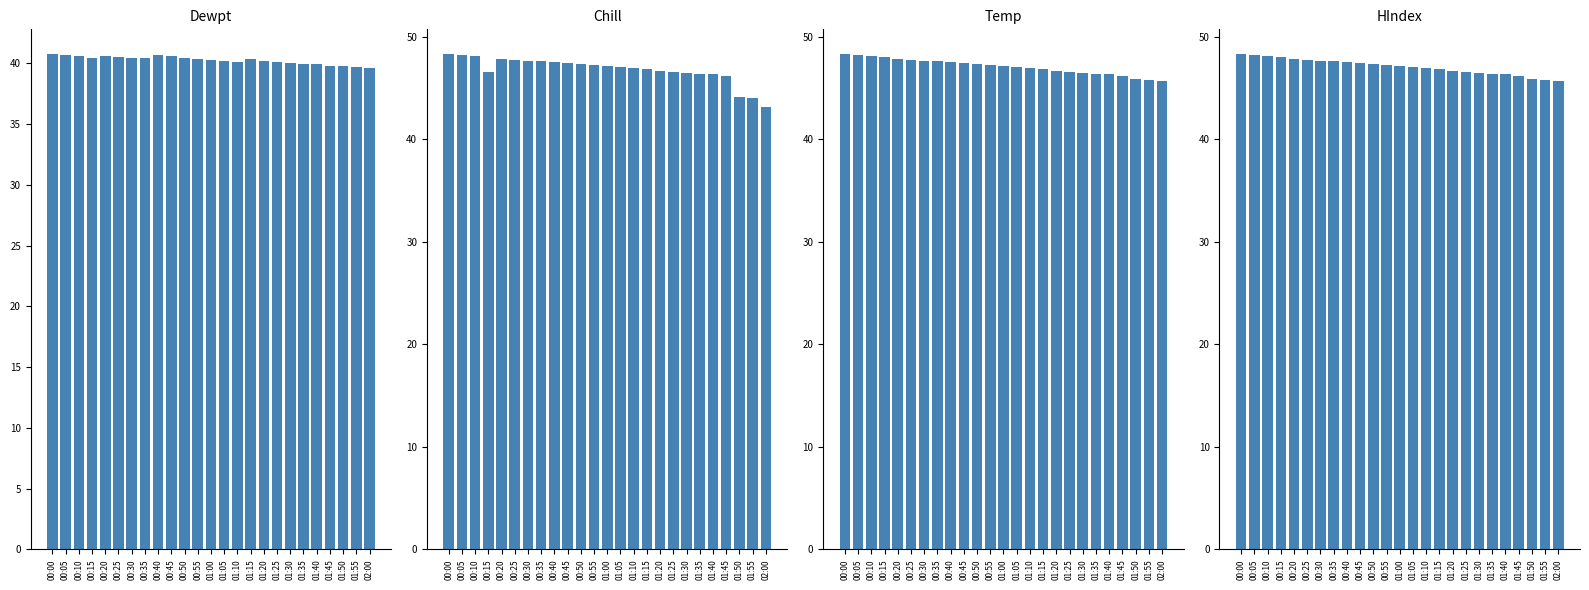

Reading right to left, extract all data points from this chart.

Dewpt: 02:00=39.6	01:55=39.7	01:50=39.8	01:45=39.7	01:40=39.9	01:35=39.9	01:30=40.0	01:25=40.1	01:20=40.2	01:15=40.3	01:10=40.1	01:05=40.2	01:00=40.3	00:55=40.4	00:50=40.5	00:45=40.6	00:40=40.6	00:35=40.4	00:30=40.4	00:25=40.5	00:20=40.6	00:15=40.5	00:10=40.6	00:05=40.6	00:00=40.8
Chill: 02:00=43.2	01:55=44.0	01:50=44.1	01:45=46.2	01:40=46.4	01:35=46.4	01:30=46.5	01:25=46.6	01:20=46.7	01:15=46.8	01:10=46.9	01:05=47.0	01:00=47.1	00:55=47.2	00:50=47.3	00:45=47.4	00:40=47.5	00:35=47.6	00:30=47.6	00:25=47.7	00:20=47.8	00:15=46.6	00:10=48.1	00:05=48.2	00:00=48.3
Temp: 02:00=45.7	01:55=45.8	01:50=45.9	01:45=46.2	01:40=46.4	01:35=46.4	01:30=46.5	01:25=46.6	01:20=46.7	01:15=46.8	01:10=46.9	01:05=47.0	01:00=47.1	00:55=47.2	00:50=47.3	00:45=47.4	00:40=47.5	00:35=47.6	00:30=47.6	00:25=47.7	00:20=47.8	00:15=48.0	00:10=48.1	00:05=48.2	00:00=48.3
HIndex: 02:00=45.7	01:55=45.8	01:50=45.9	01:45=46.2	01:40=46.4	01:35=46.4	01:30=46.5	01:25=46.6	01:20=46.7	01:15=46.8	01:10=46.9	01:05=47.0	01:00=47.1	00:55=47.2	00:50=47.3	00:45=47.4	00:40=47.5	00:35=47.6	00:30=47.6	00:25=47.7	00:20=47.8	00:15=48.0	00:10=48.1	00:05=48.2	00:00=48.3